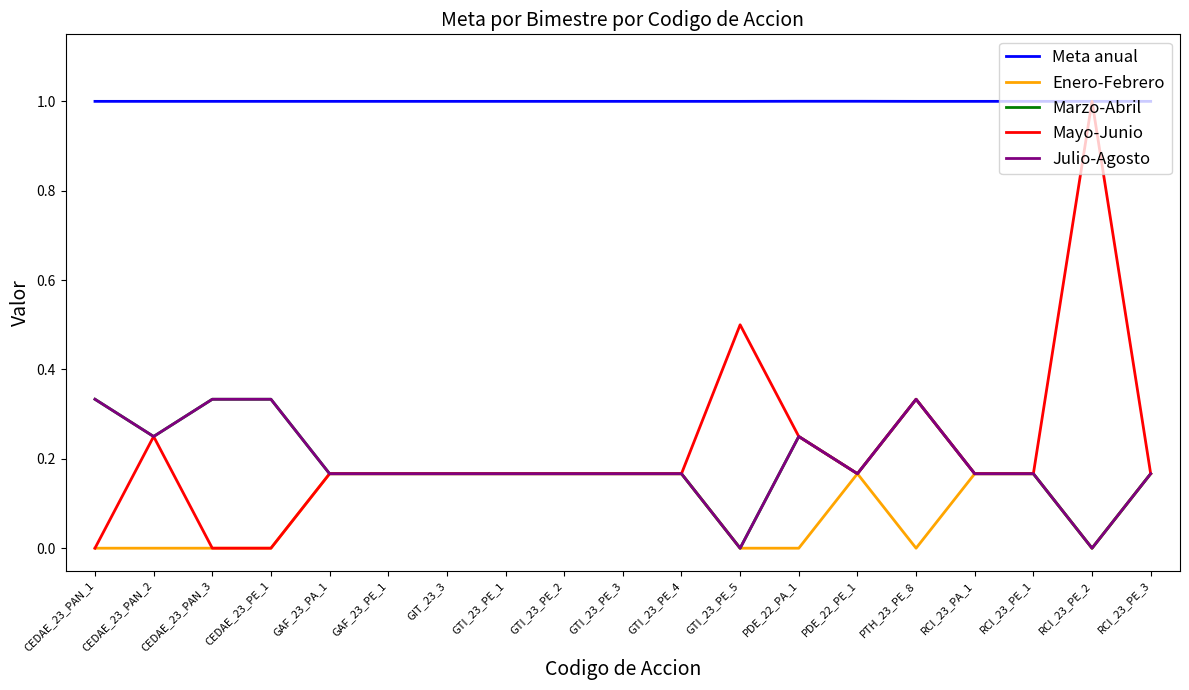

At which category does Marzo-Abril reach its first local peak?

CEDAE_23_PAN_3